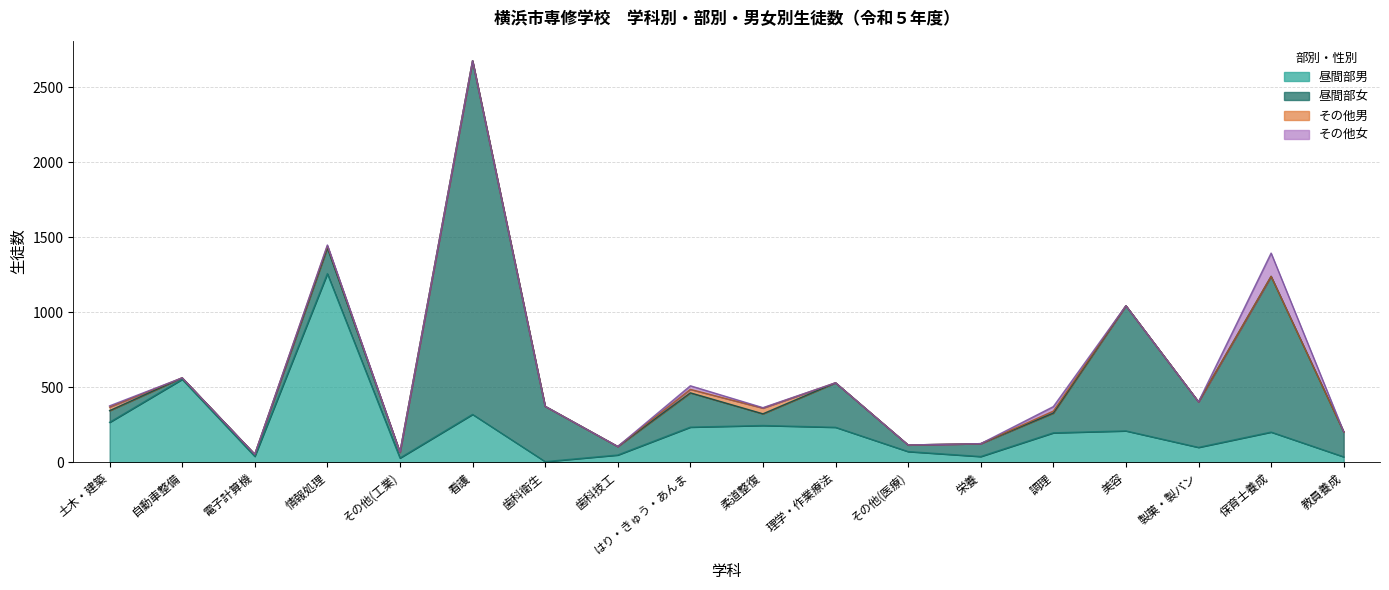

True or false: 昼間部男 and その他男 intersect in this chart.

False